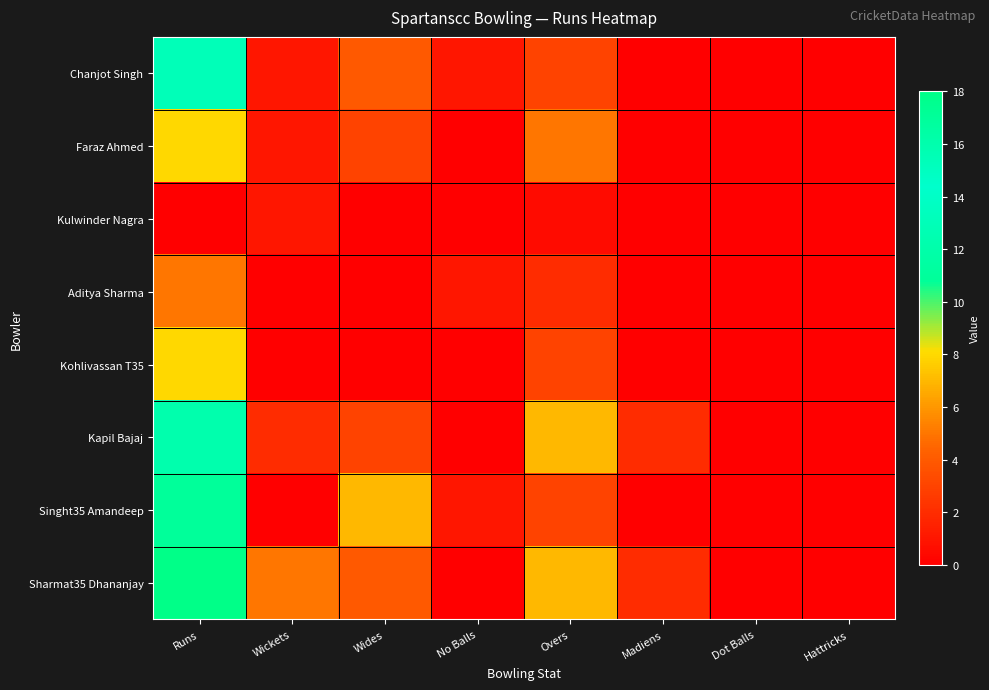

Between Dot Balls and Hattricks, which series saw the biggest shift?

Chanjot Singh